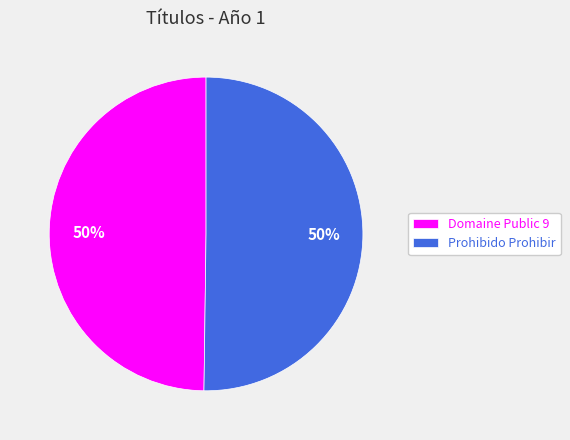

What is the ratio of the value at Domaine Public 9 to the value at Prohibido Prohibir?

1.0